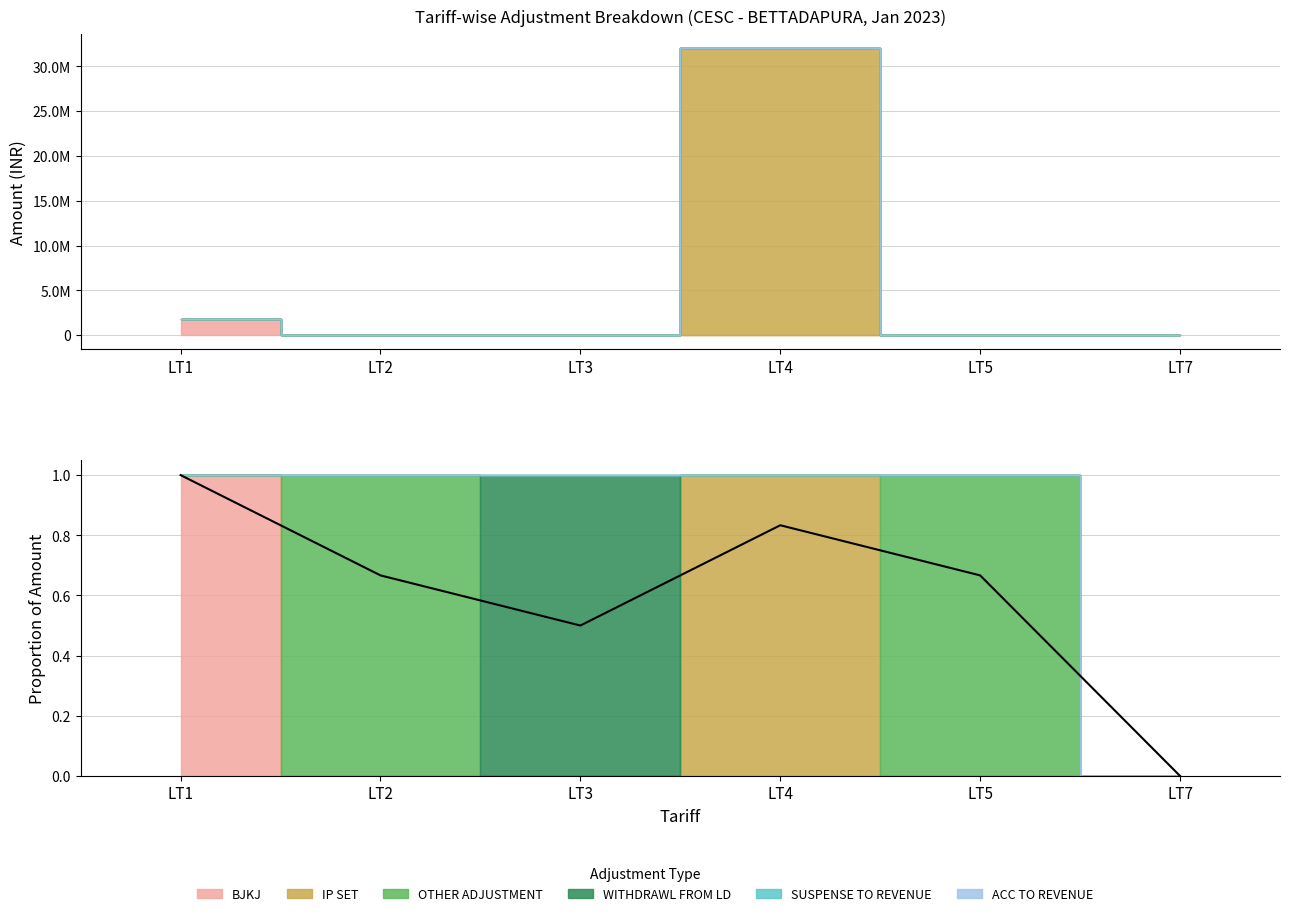

True or false: there are more than 0 points higher than both neighbors.

True